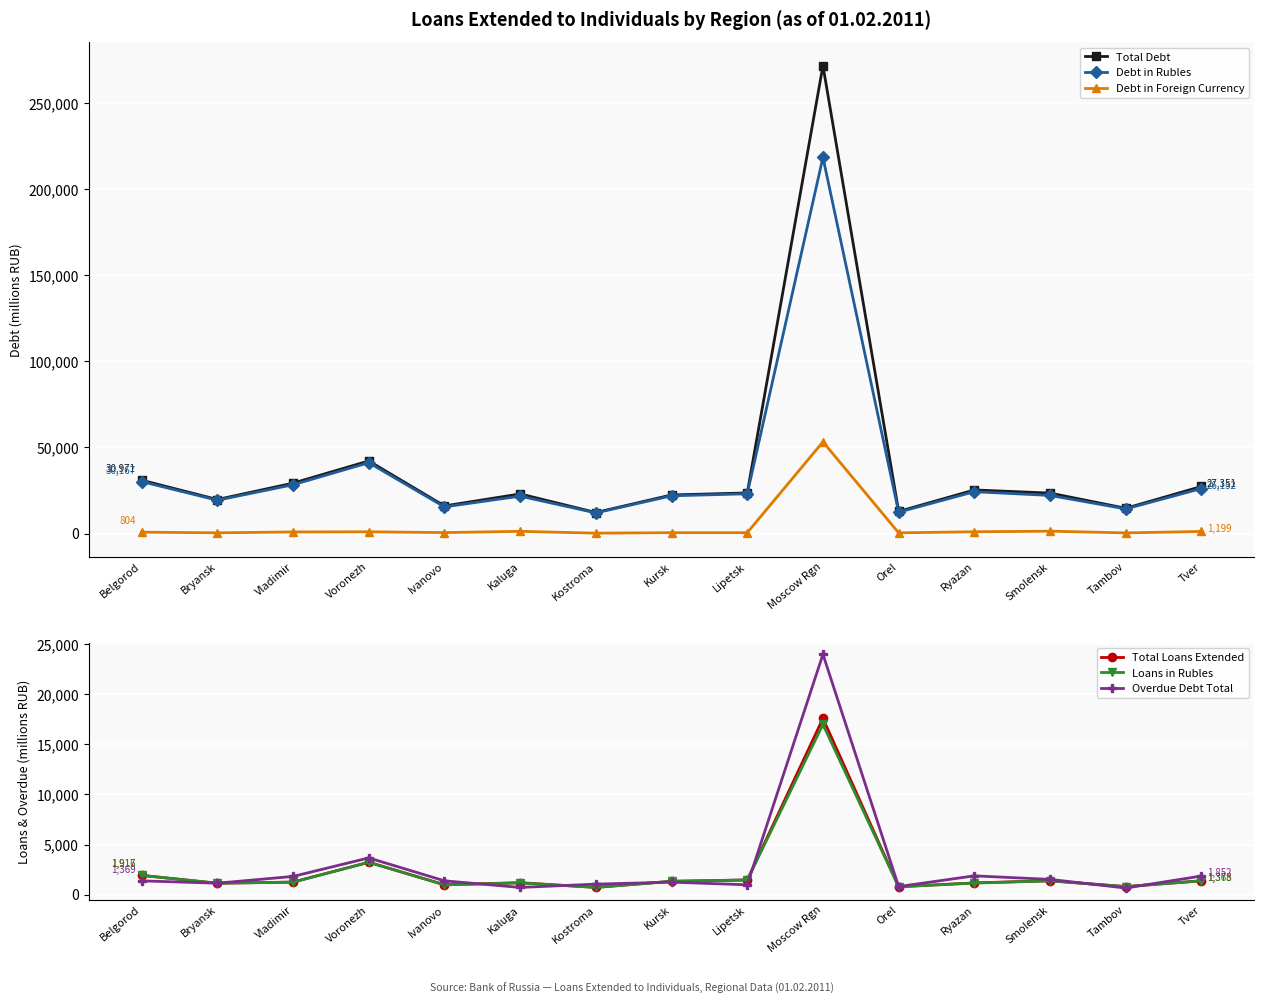

Is the value of Loans in Rubles at Ivanovo greater than the value of Total Loans Extended at Kaluga?

No